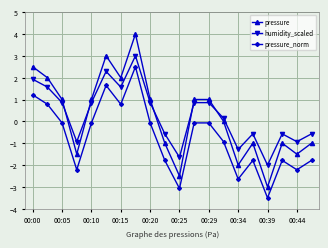

True or false: humidity_scaled and pressure_norm cross at least once.

False